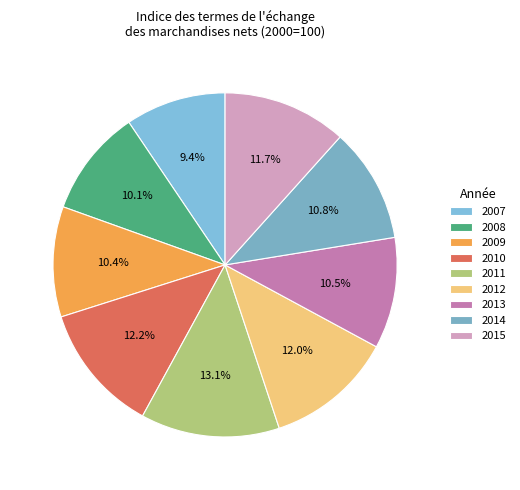

How much of the chart is everything except 2014?

89.2%